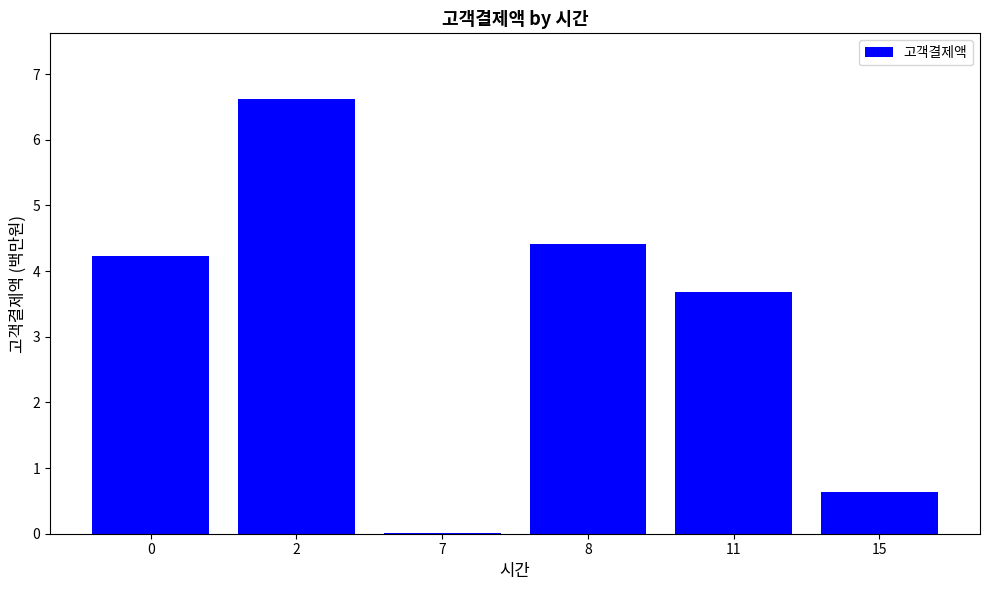

How many data points does each series have?

6